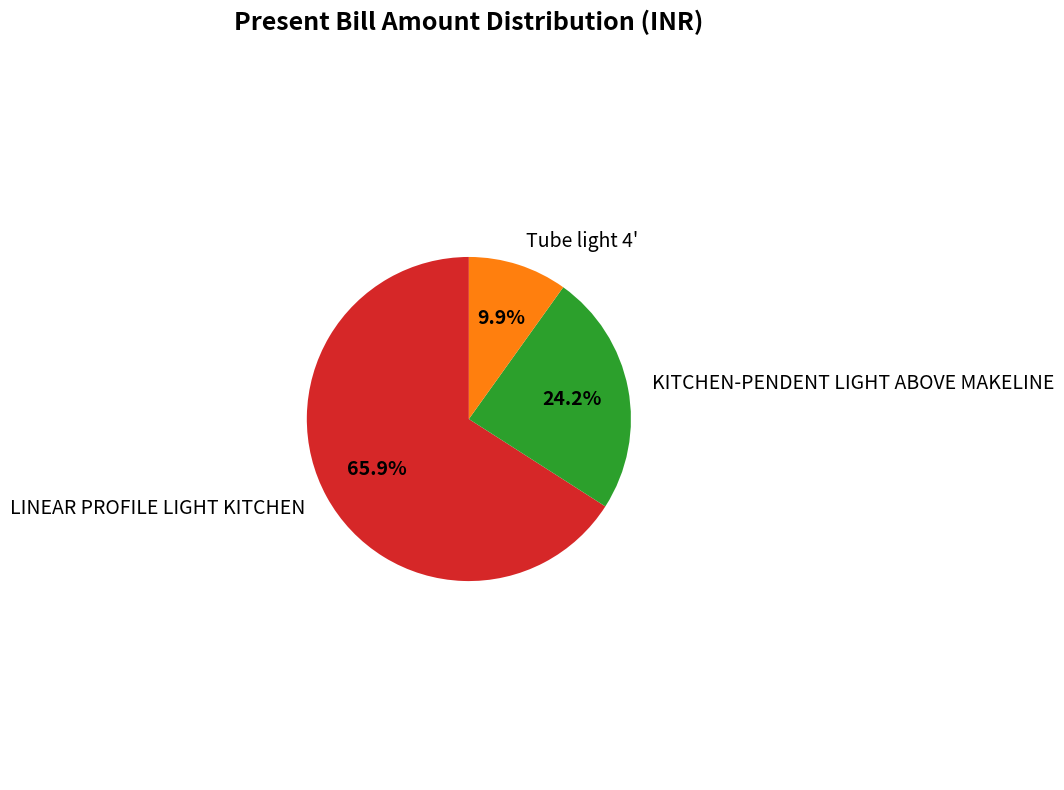

What portion of the pie excludes KITCHEN-PENDENT LIGHT ABOVE MAKELINE?

75.8%